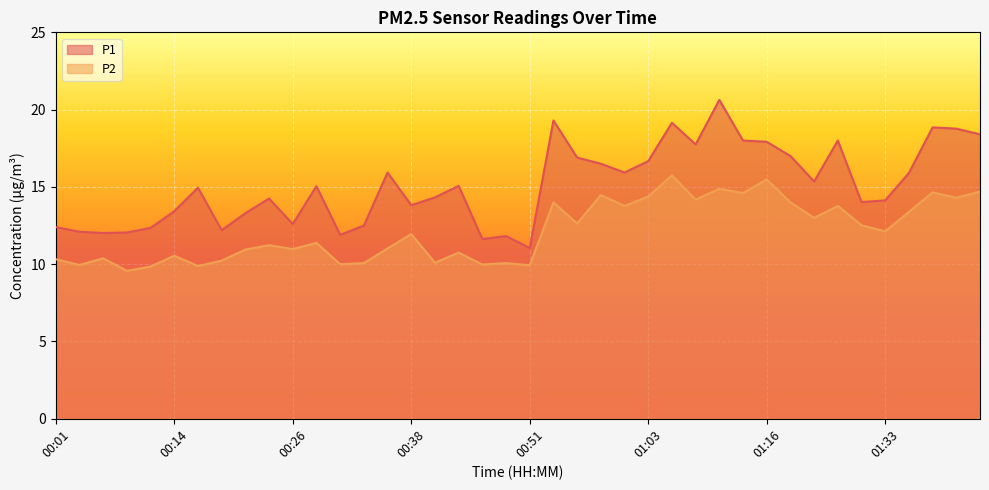

What is the difference between the second highest and second lowest values in the P1 series?

7.7